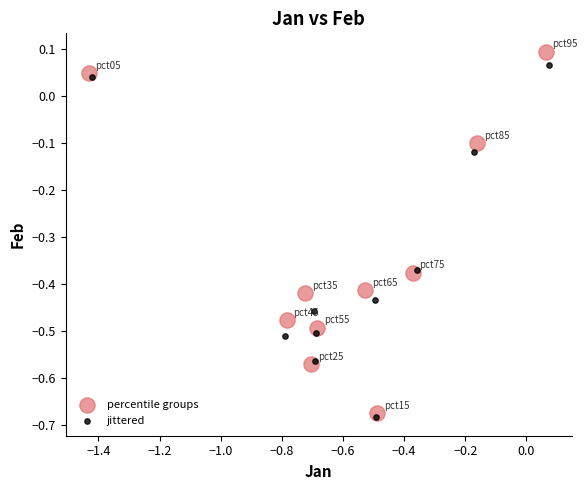

Which series has the largest Y range (max minus min)?

percentile groups